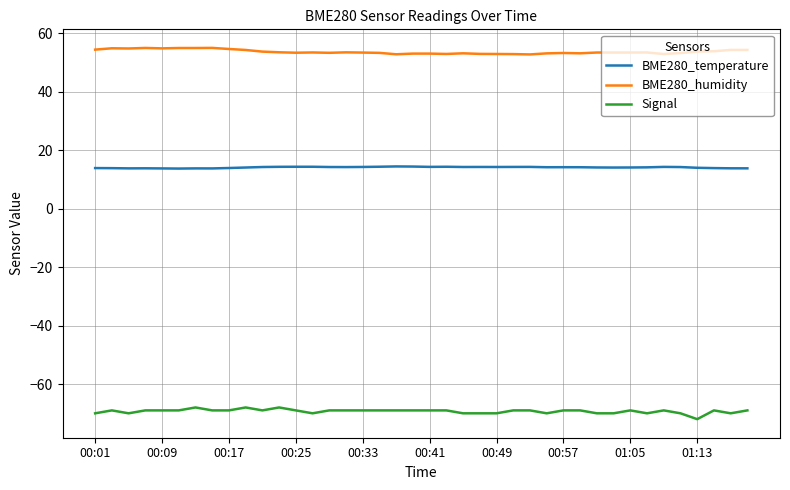

Which series has the largest total across all categories?

BME280_humidity